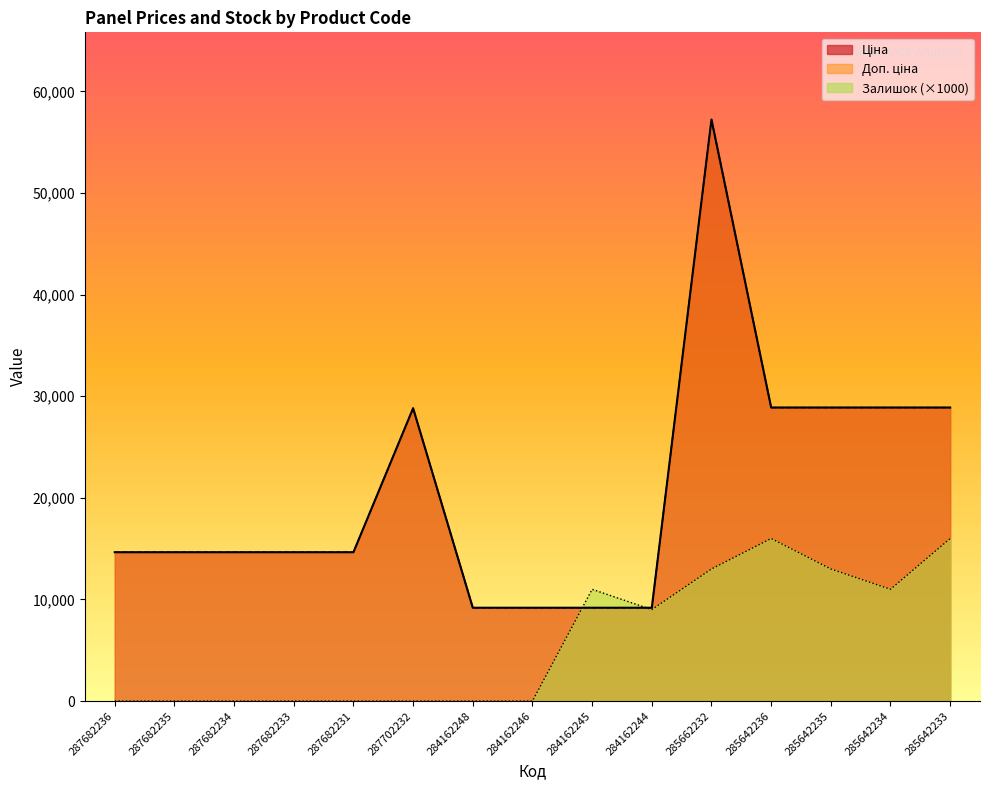

What is the difference between the highest and lowest values at 287682233?

14649.6